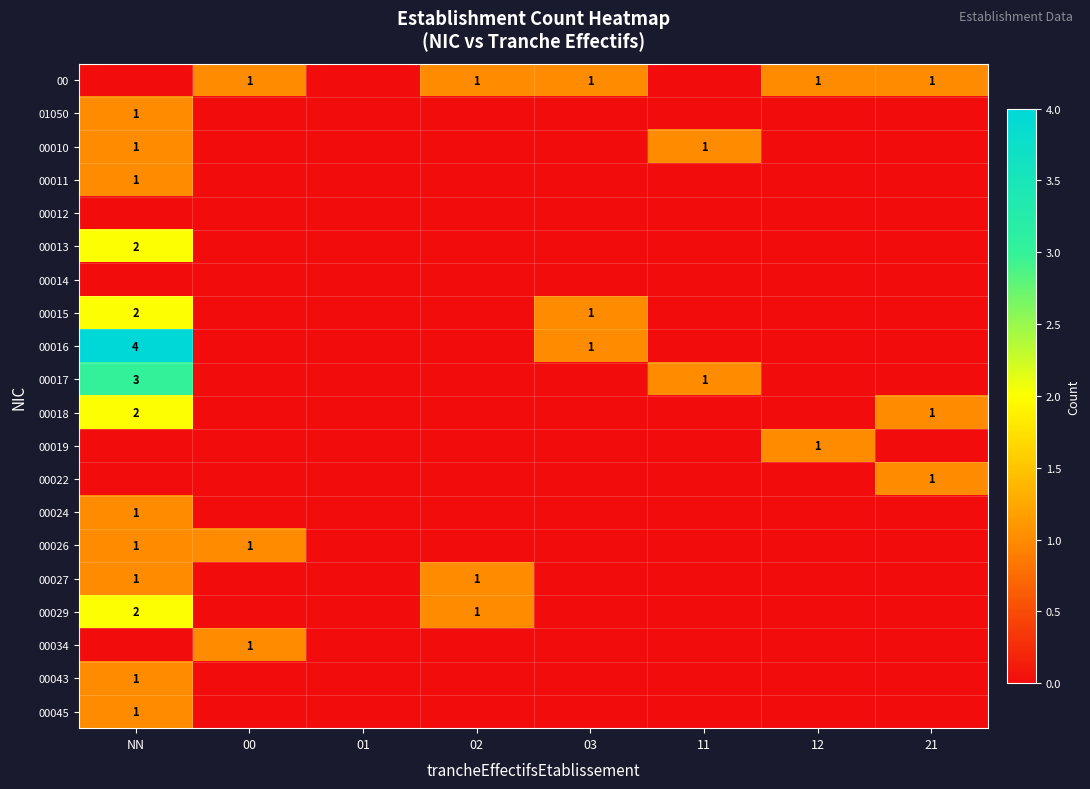

True or false: 00017 has a value of 1 at 11.

True